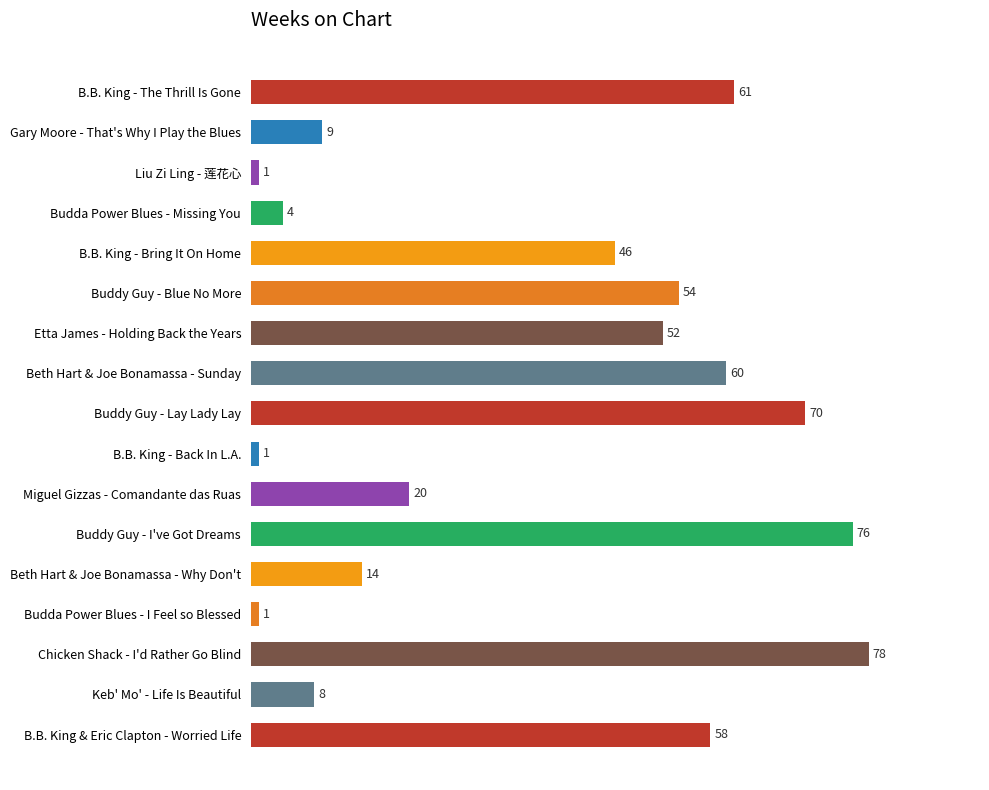

What is the maximum value shown in the chart?

78